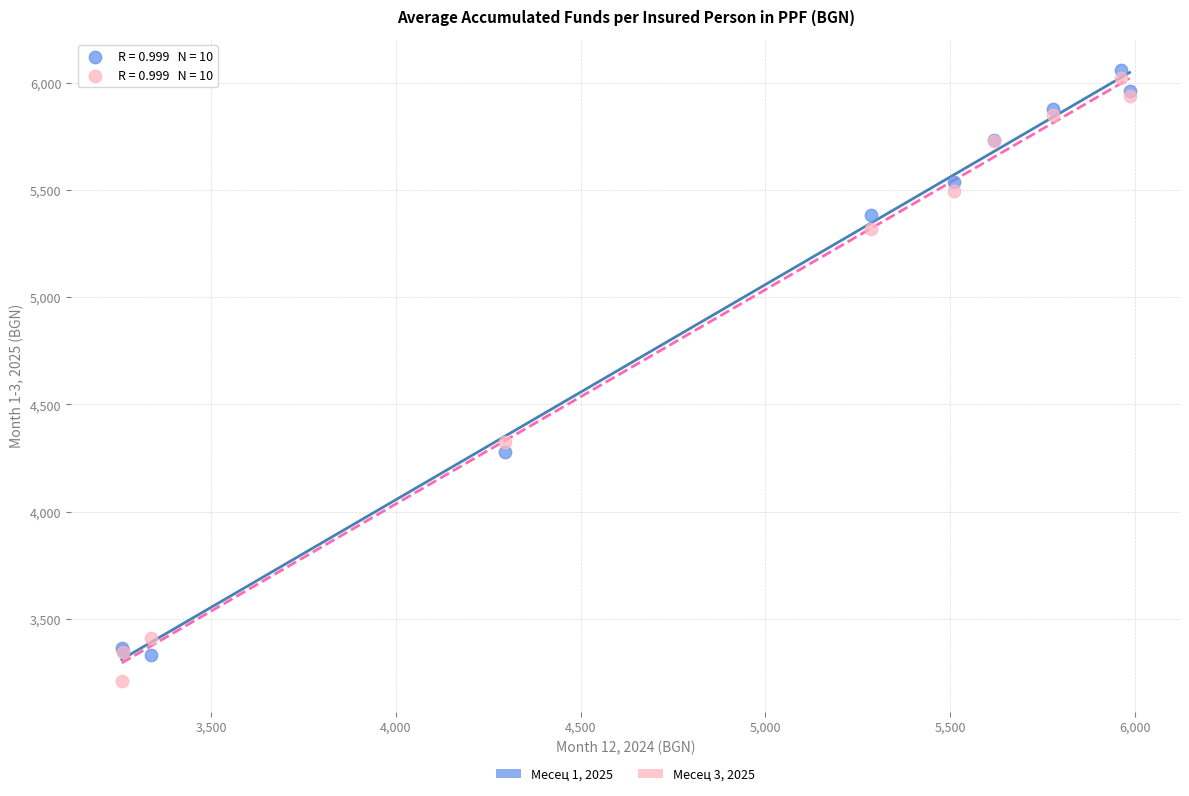

Which series contains the lowest Y value?

Месец 3, 2025